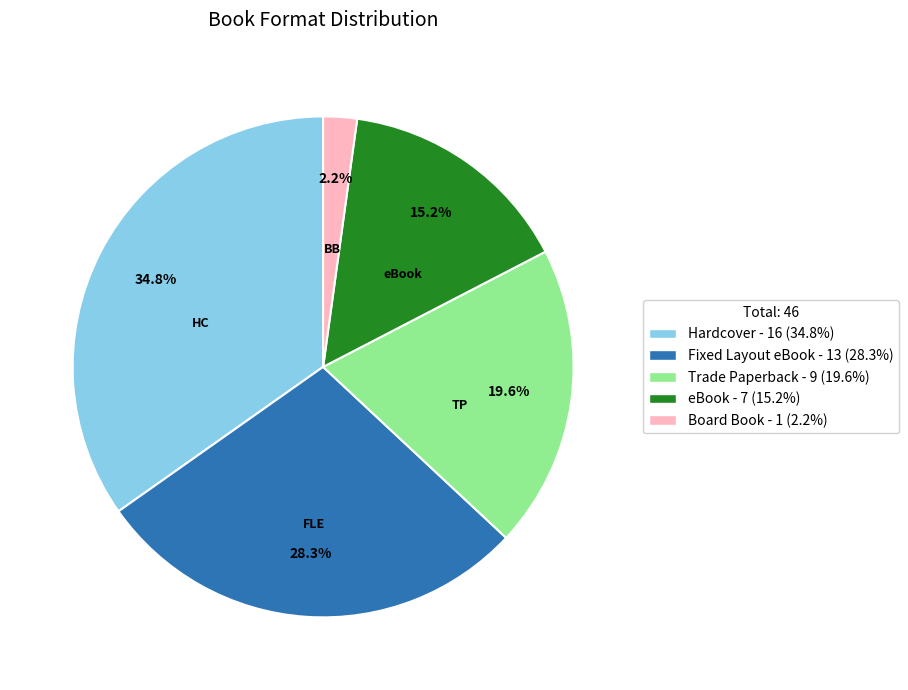

Is there a majority slice in this chart?

No